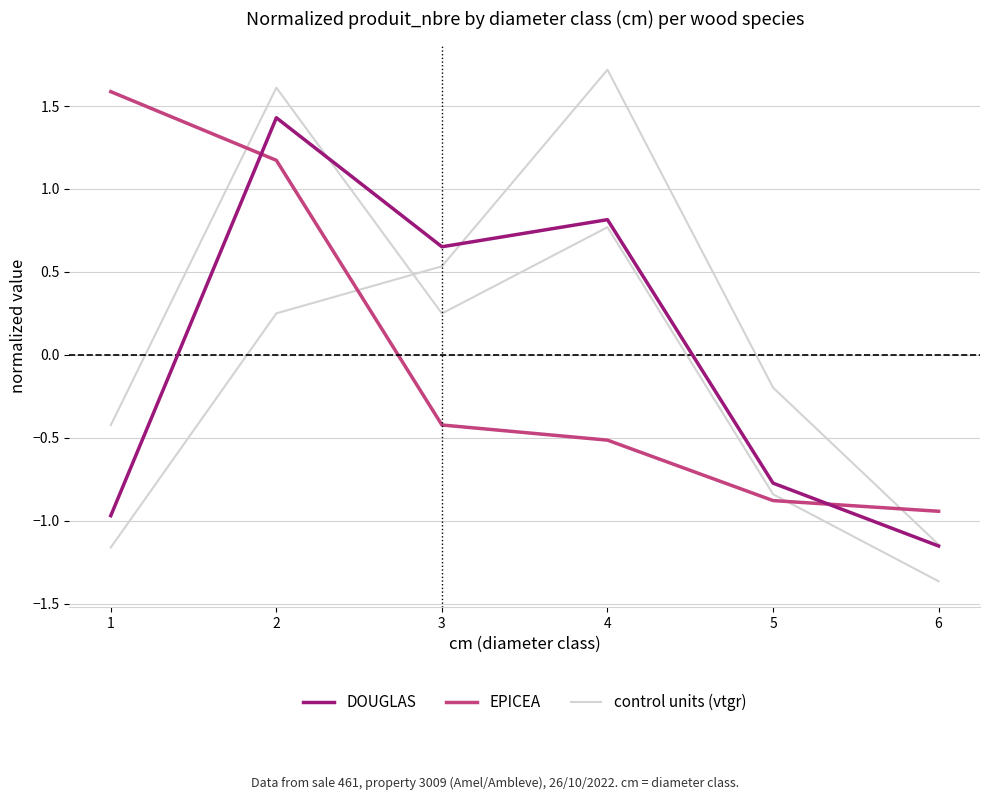

The control units series shows -0.1 at 5. True or false?

False